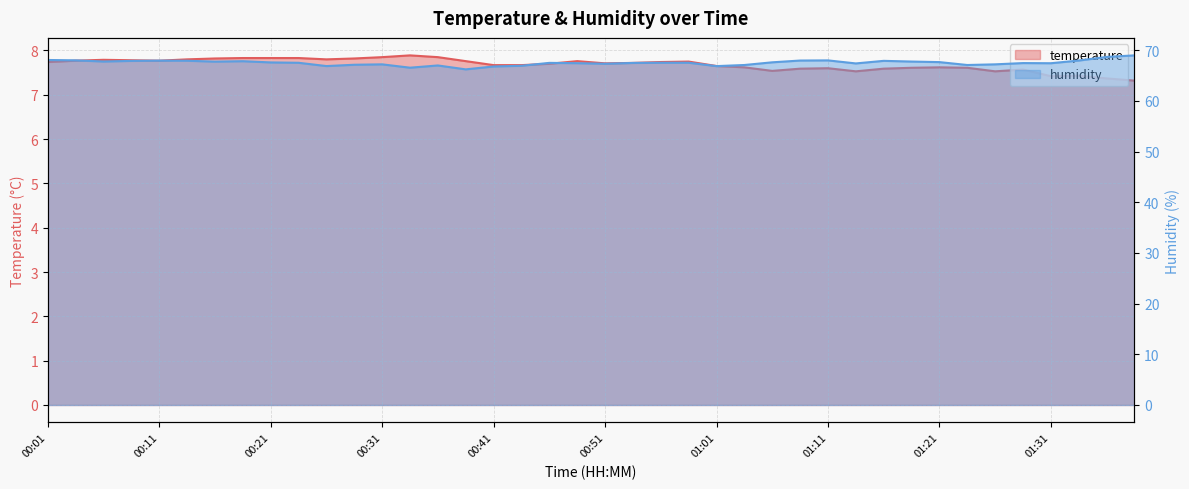

True or false: temperature has more than 1 interior local peaks.

True